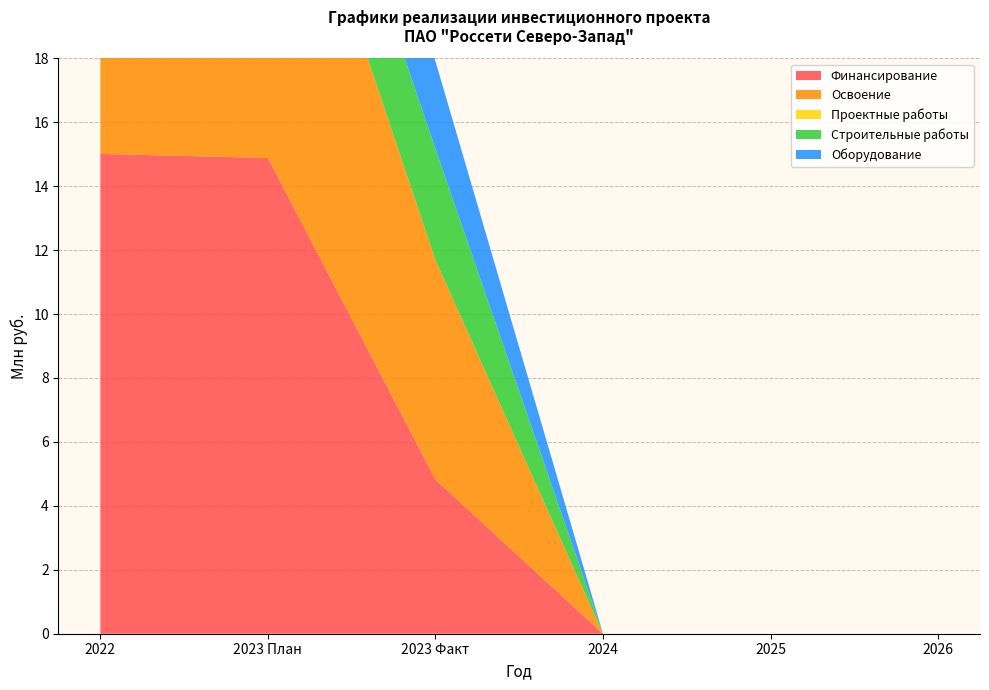

Reading left to right, what are all the values shown in this chart?

Финансирование: 2022=15.0	2023 План=14.9	2023 Факт=4.8	2024=0.0	2025=0.0	2026=0.0
Освоение: 2022=12.5	2023 План=12.4	2023 Факт=6.9	2024=0.0	2025=0.0	2026=0.0
Проектные работы: 2022=0.1	2023 План=0.0	2023 Факт=0.0	2024=0.0	2025=0.0	2026=0.0
Строительные работы: 2022=3.4	2023 План=3.4	2023 Факт=3.5	2024=0.0	2025=0.0	2026=0.0
Оборудование: 2022=4.8	2023 План=4.8	2023 Факт=2.7	2024=0.0	2025=0.0	2026=0.0